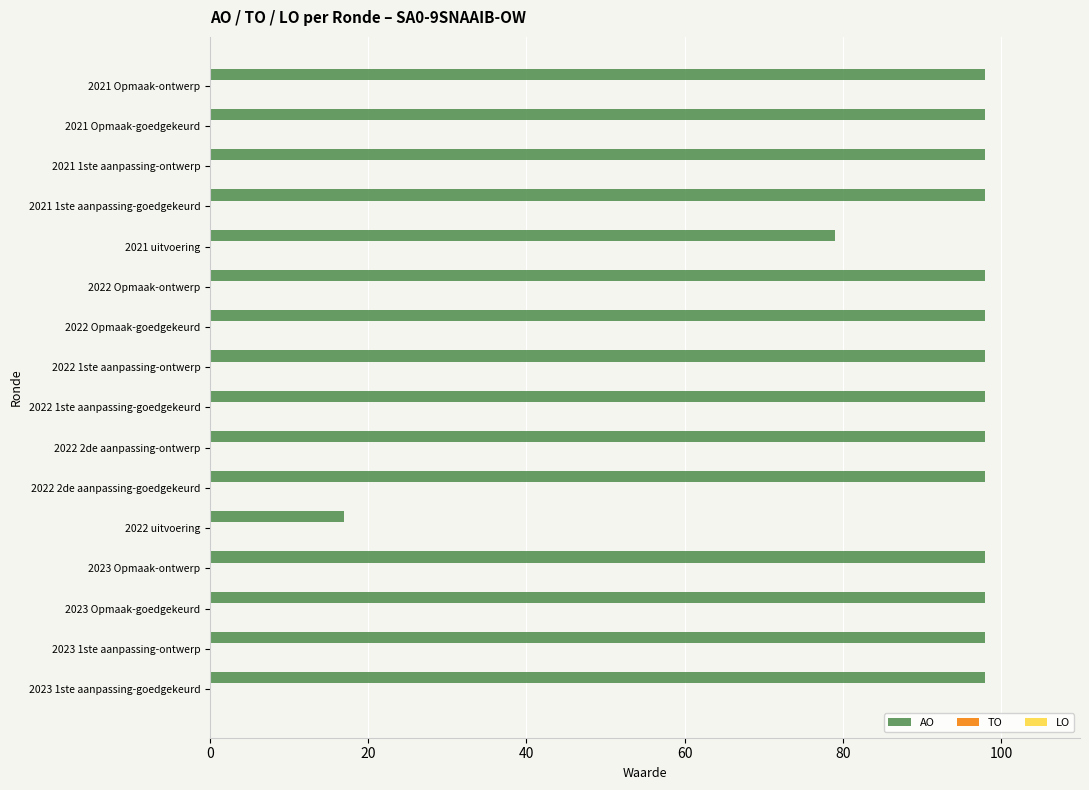

What is the minimum value shown in the chart?

17